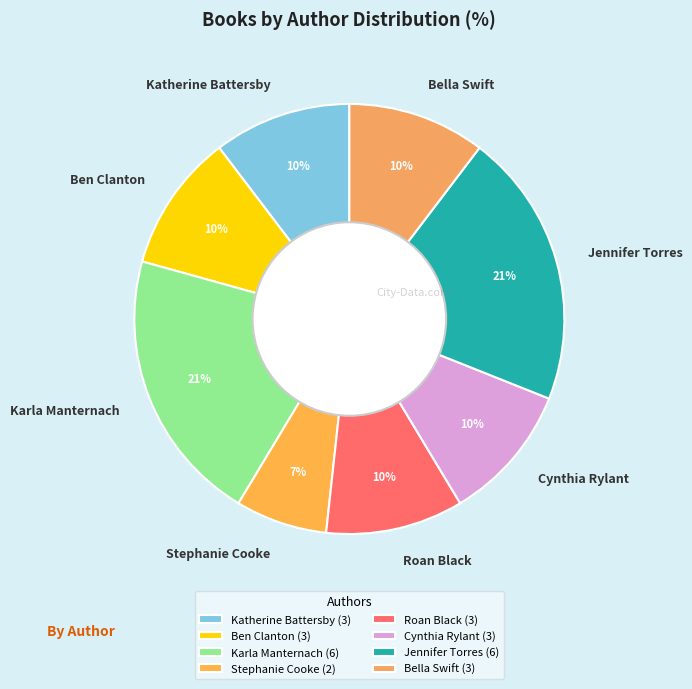

Count the number of slices in the pie.

8